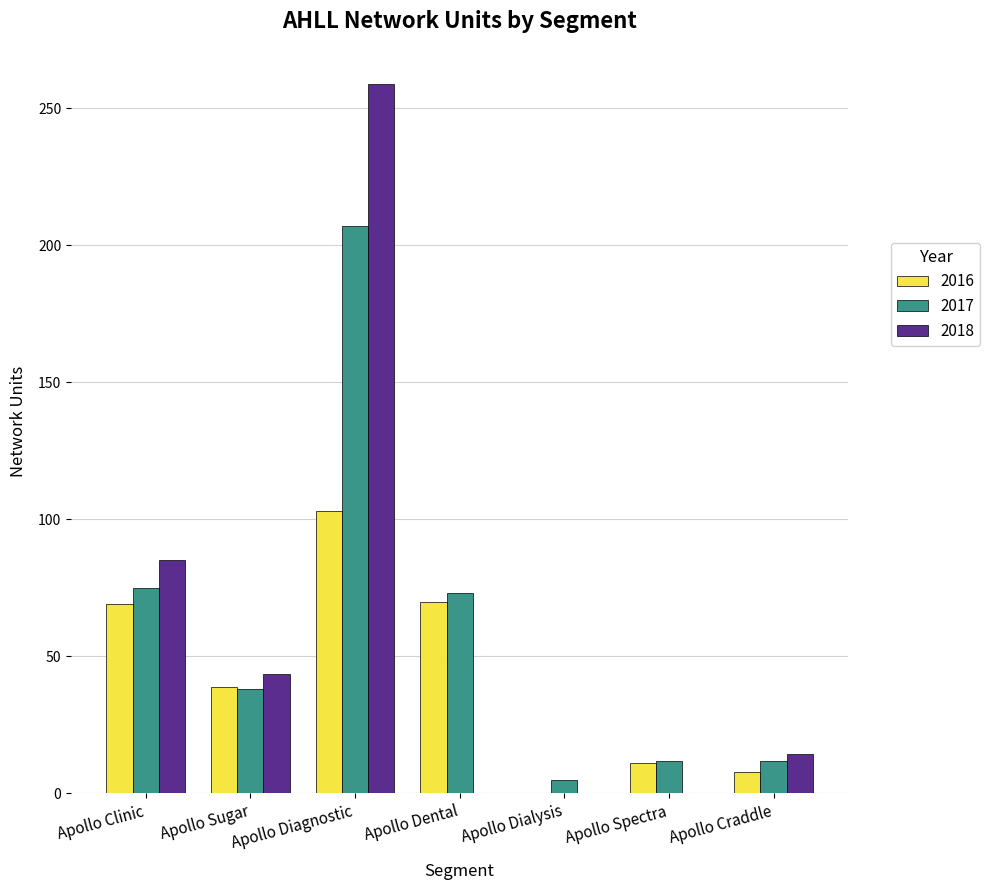

What is the total value across all series at Apollo Sugar?

120.7